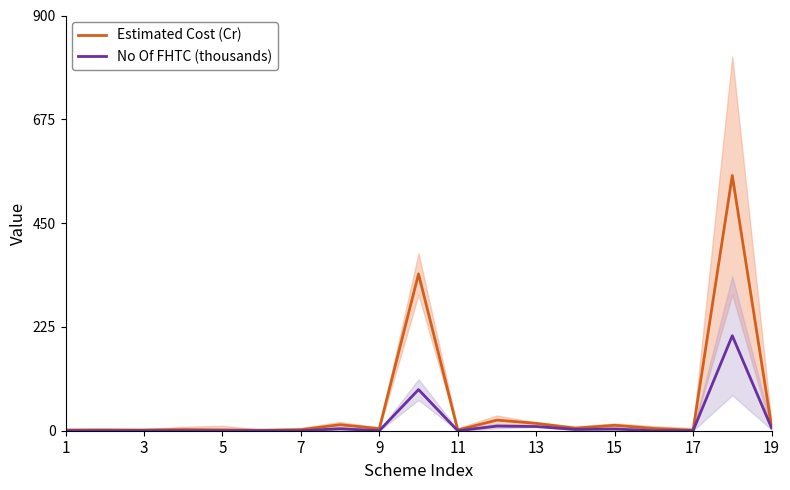

True or false: No Of FHTC (thousands) and Estimated Cost (Cr) cross at least once.

False